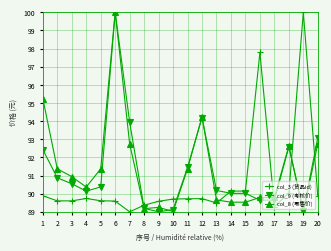

True or false: col_3 (货品id) has a value of 89.6 at 3.

True